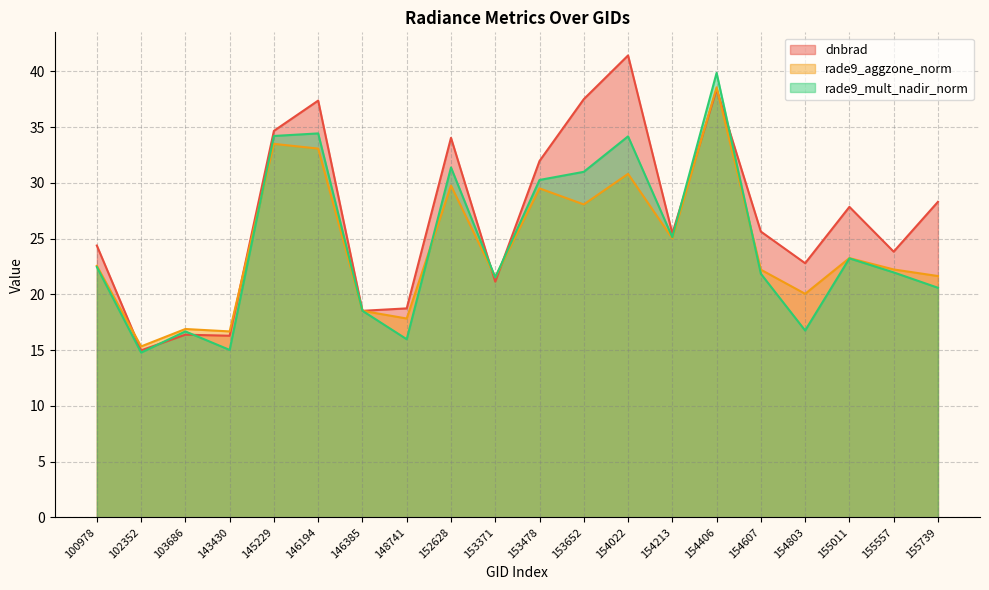

At which category does the chart reach its peak across all series?

154022